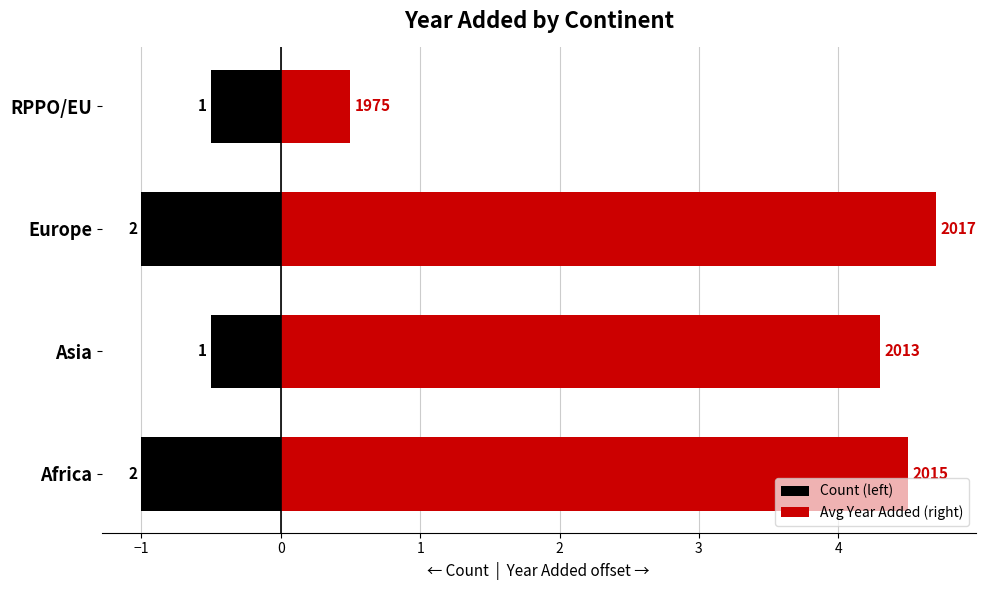

What is the difference between the Count (left) values at Asia and Africa?

0.5